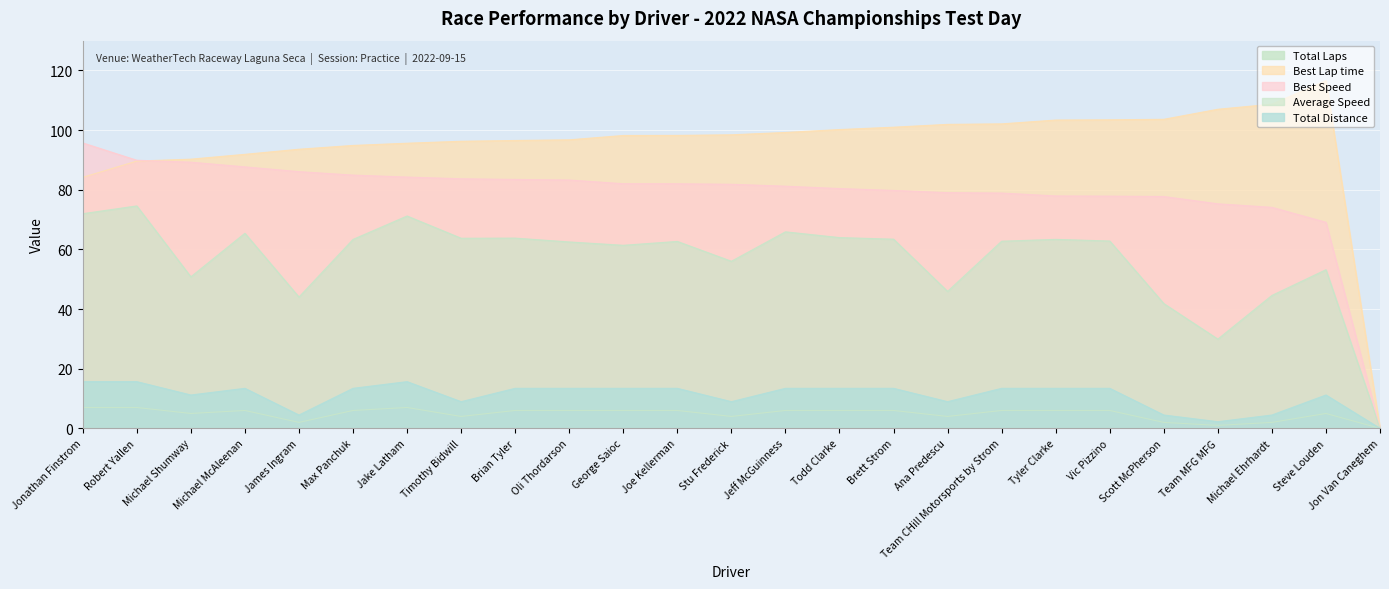

At how many categories does at least one series exceed 105?

3